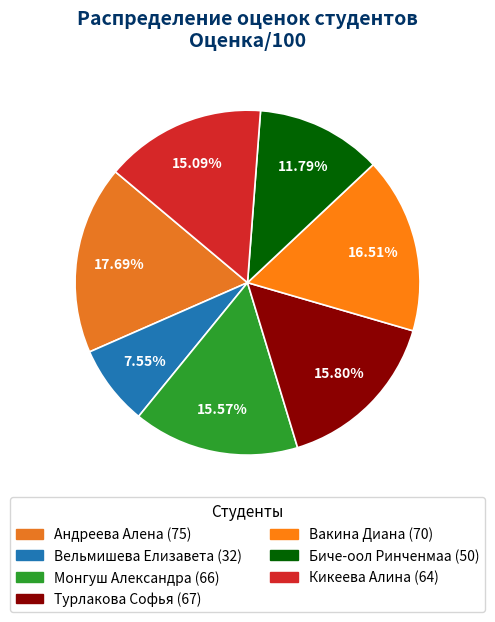

Is it true that Вакина Диана is 26% of the pie?

False